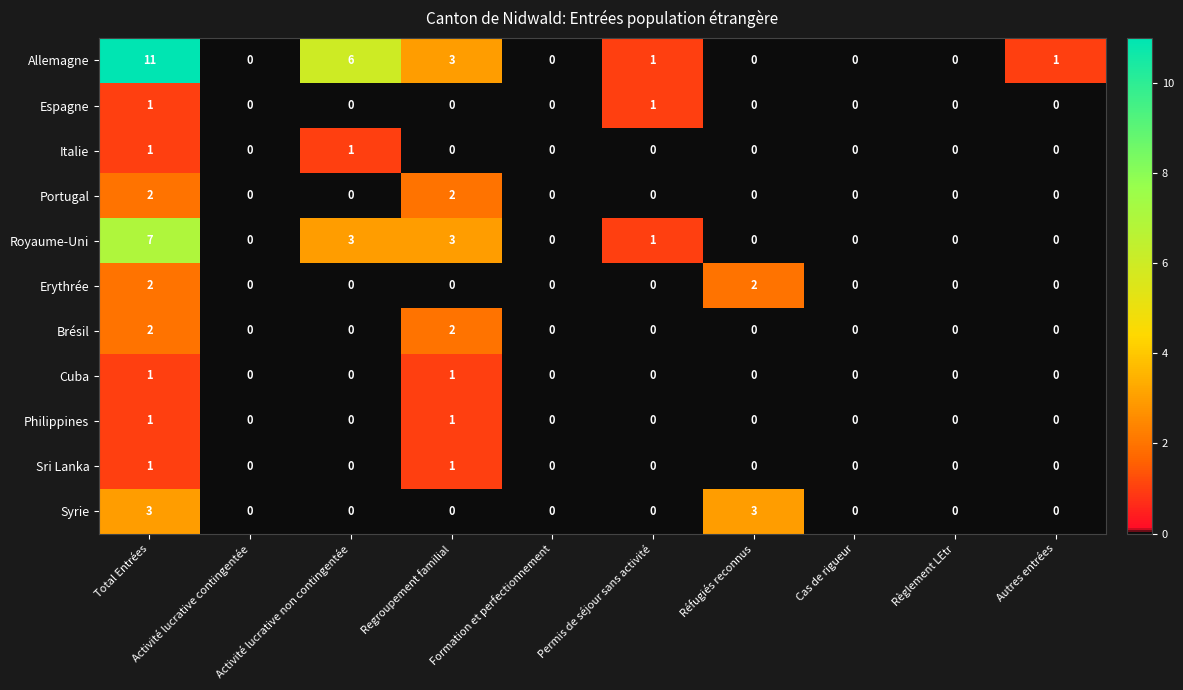

Which series has the widest spread of values?

Allemagne